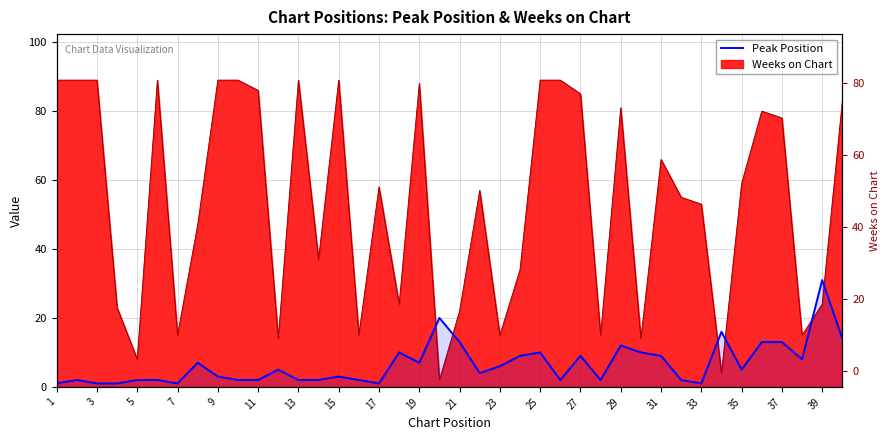

Reading left to right, extract all data points from this chart.

Peak Position: 1=1	2=2	3=1	4=1	5=2	6=2	7=1	8=7	9=3	10=2	11=2	12=5	13=2	14=2	15=3	16=2	17=1	18=10	19=7	20=20	21=13	22=4	23=6	24=9	25=10	26=2	27=9	28=2	29=12	30=10	31=9	32=2	33=1	34=16	35=5	36=13	37=13	38=8	39=31	40=14
Weeks on Chart: 1=89	2=89	3=89	4=23	5=8	6=89	7=15	8=47	9=89	10=89	11=86	12=14	13=89	14=37	15=89	16=15	17=58	18=24	19=88	20=2	21=22	22=57	23=15	24=34	25=89	26=89	27=85	28=15	29=81	30=14	31=66	32=55	33=53	34=4	35=59	36=80	37=78	38=15	39=24	40=83